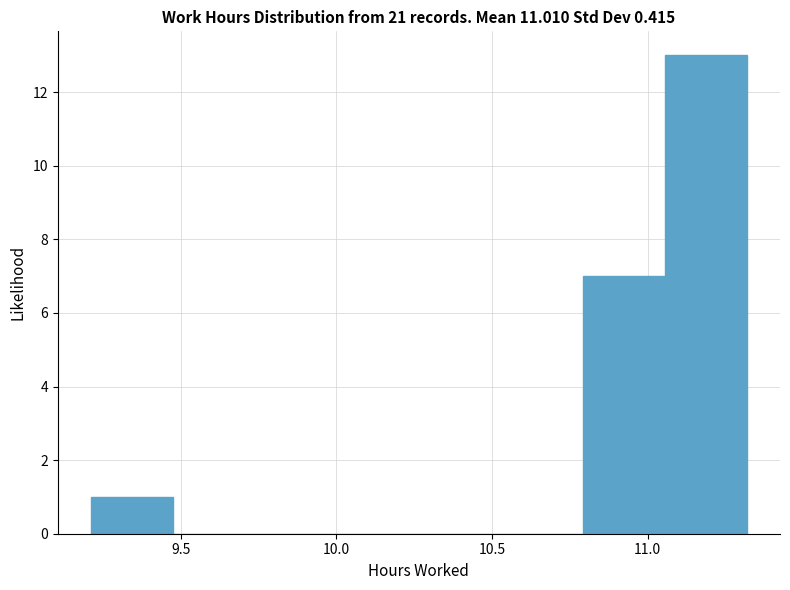

Reading left to right, list every bar in this chart as the range it spans on the x-axis followed by its height. Neither the bar edges nor the heights are printed on the chart, so give them approximately, as read against the axes.

9.20 to 9.45: 1
9.45 to 9.75: 0
9.75 to 10.00: 0
10.00 to 10.25: 0
10.25 to 10.55: 0
10.55 to 10.80: 0
10.80 to 11.05: 7
11.05 to 11.30: 13